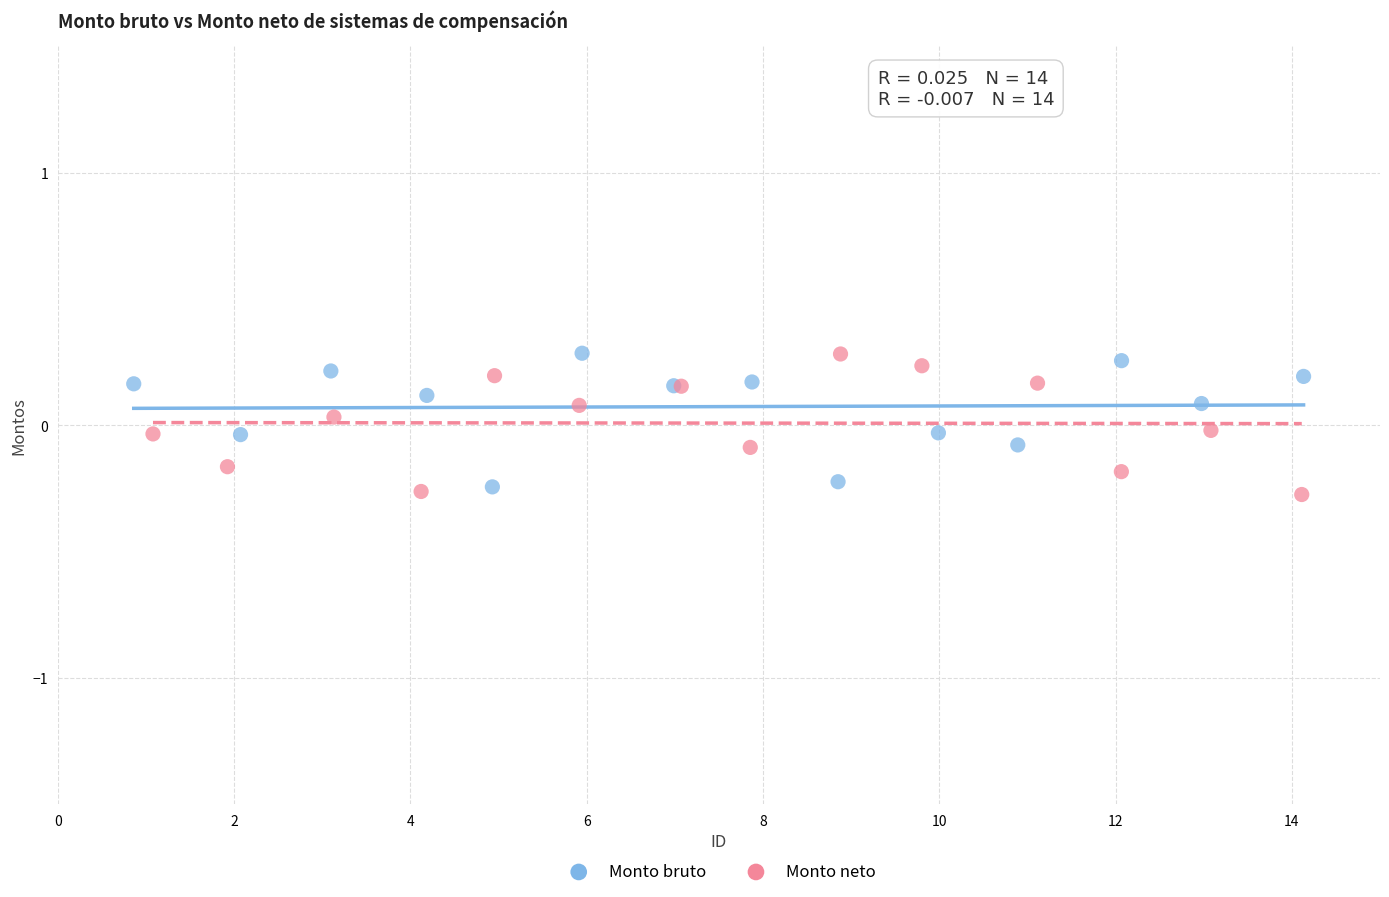

Which series reaches the minimum Y coordinate?

Monto neto